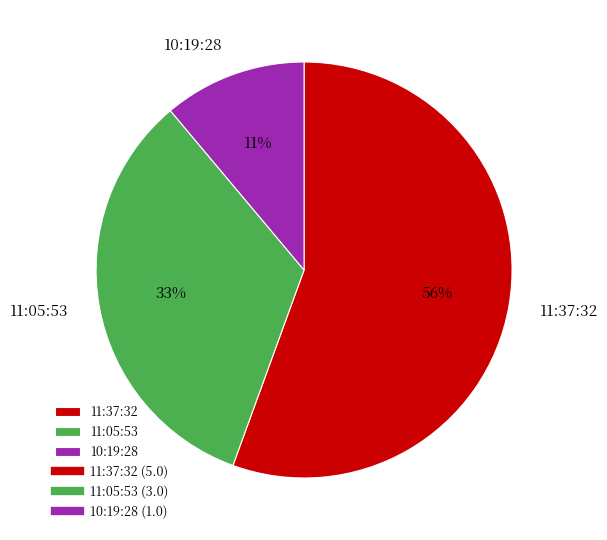

Which has a higher value, 11:37:32 or 11:05:53?

11:37:32